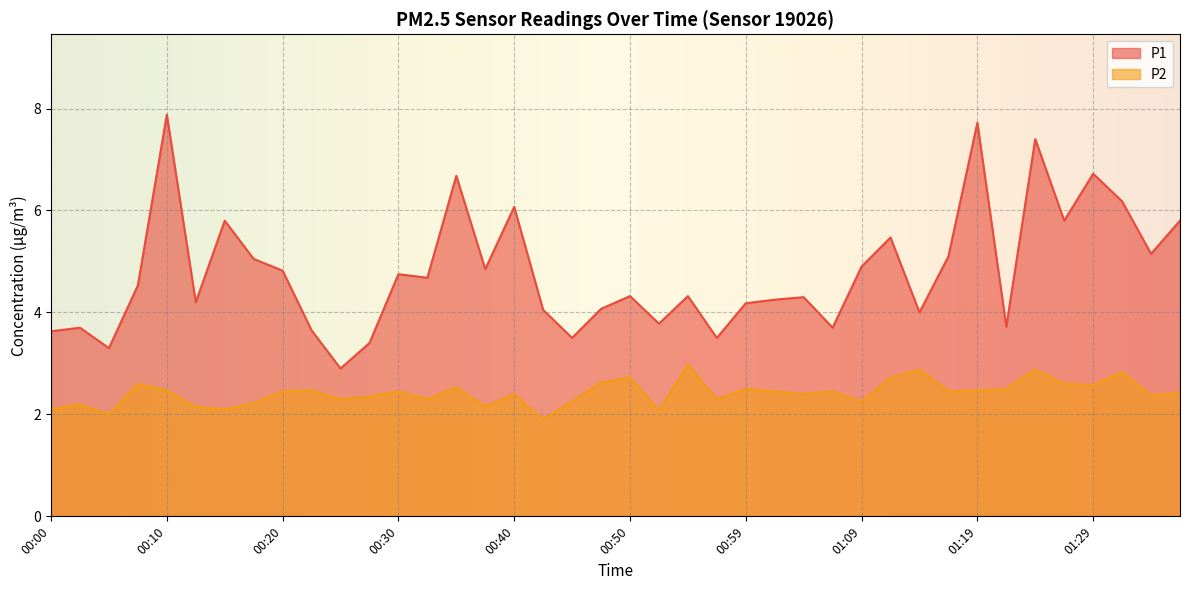

The P2 series shows 2.5 at 00:59. True or false?

True